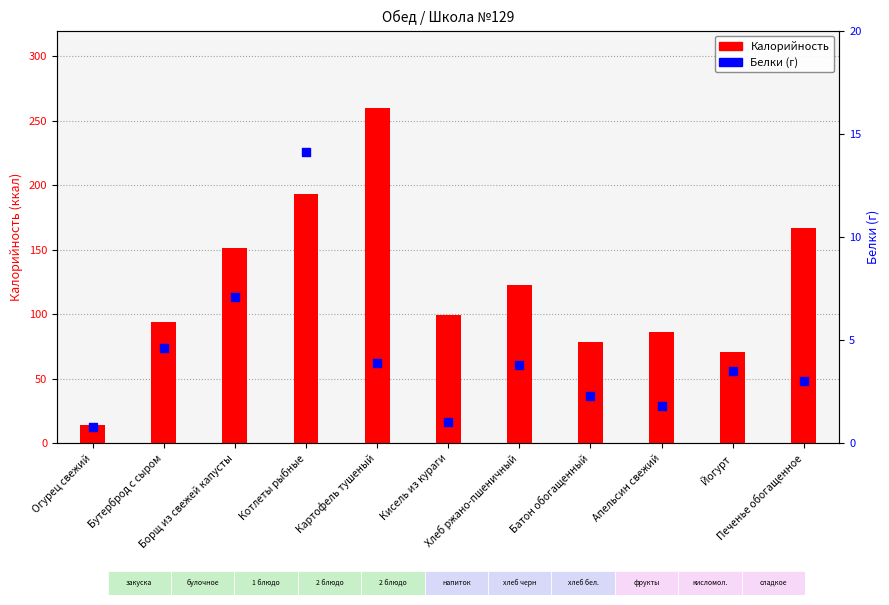

At which category is the sum across all series the highest?

Картофель тушеный